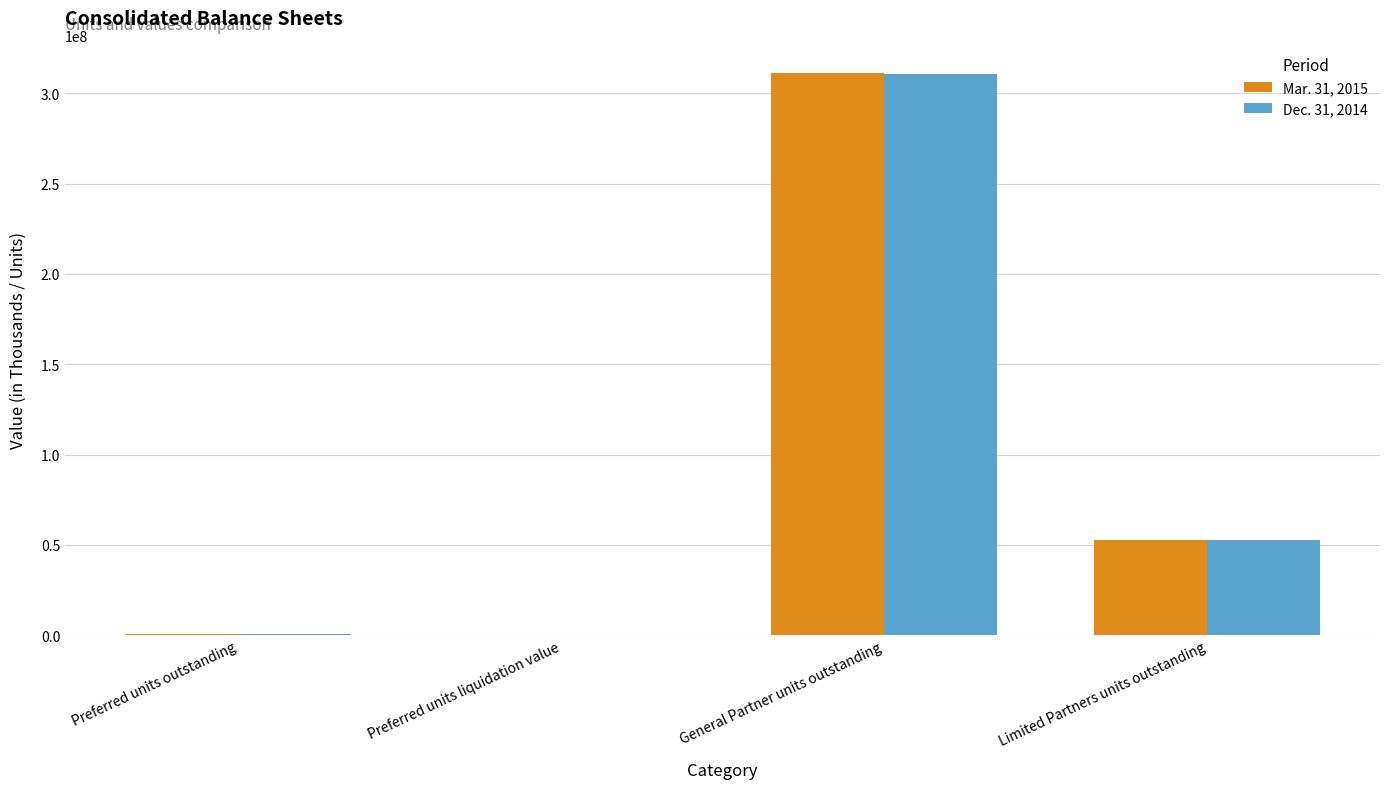

Which series has the largest range (max minus min)?

Mar. 31, 2015